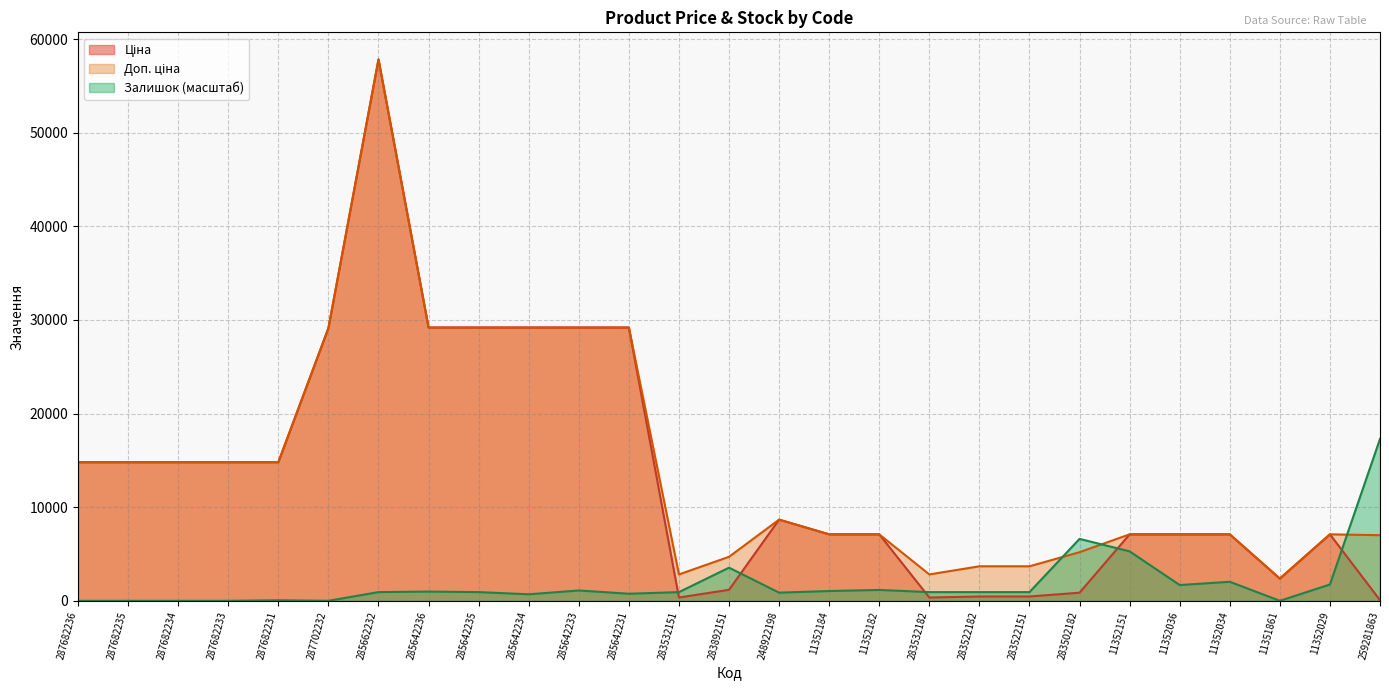

What is the sum of all Залишок values?

50419.0